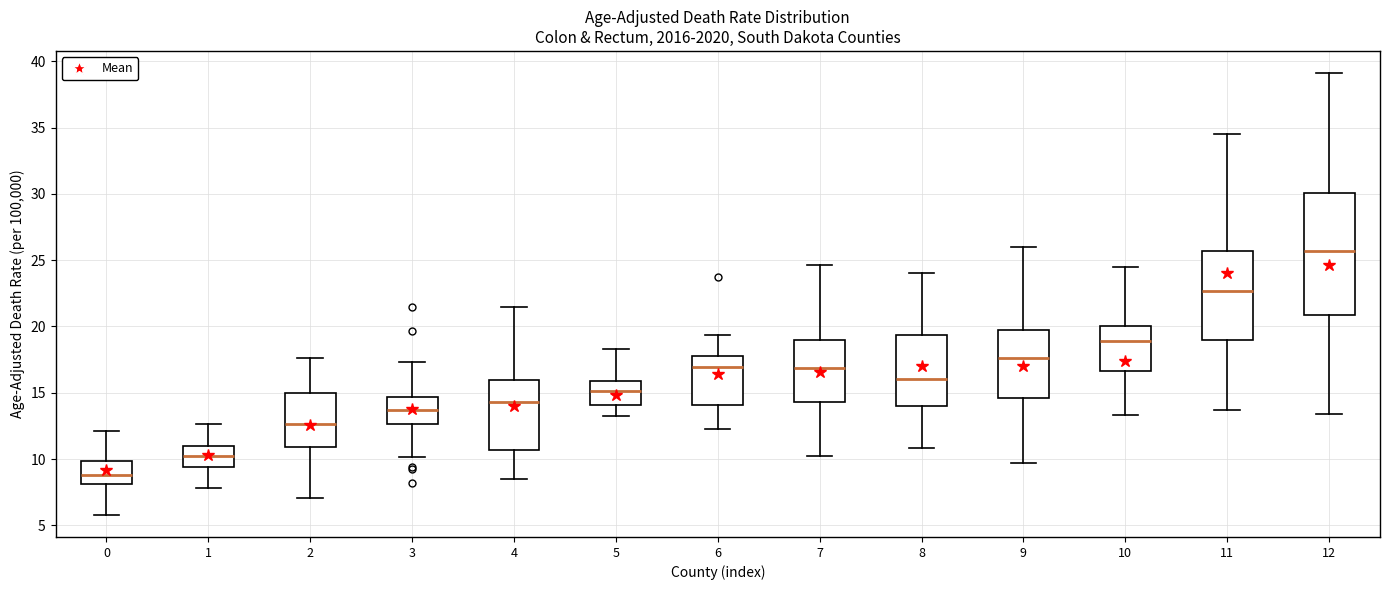

Which box is the tallest, from its lower edge to its upper edge?

12